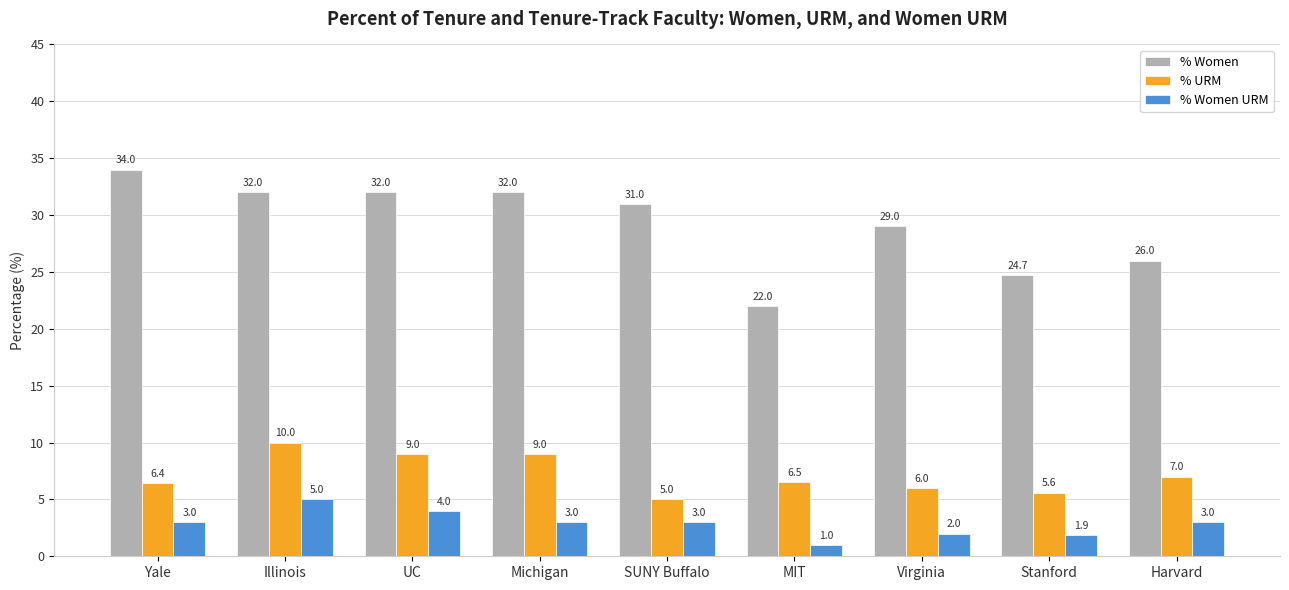

What is the difference between the maximum and minimum values in the % Women series?

12.0